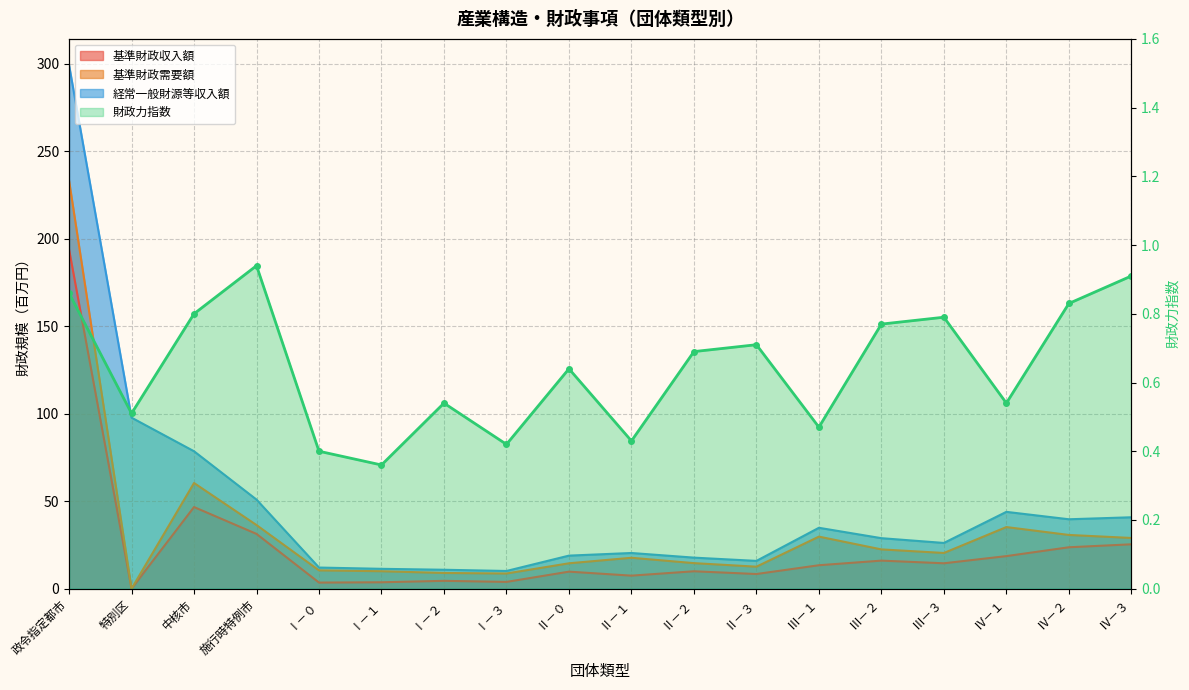

Which series has the largest range (max minus min)?

経常一般財源等収入額